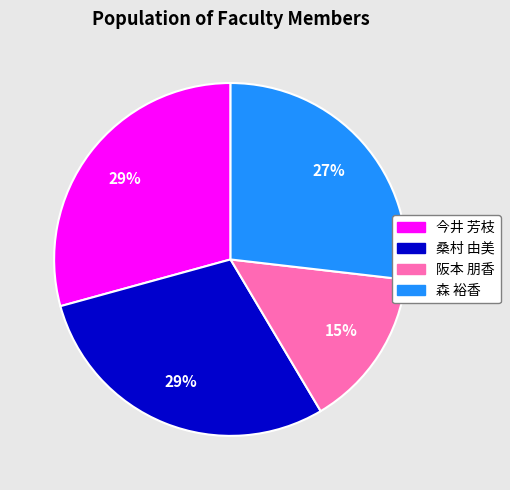

Which has a higher value, 今井 芳枝 or 森 裕香?

今井 芳枝